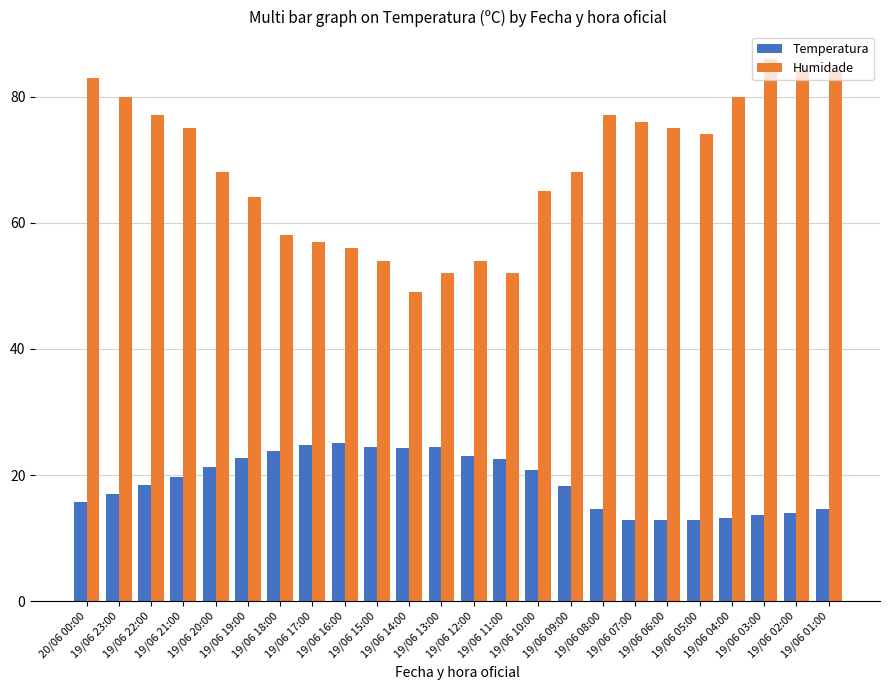

What is the label of the 5th bar from the left?

19/06 20:00